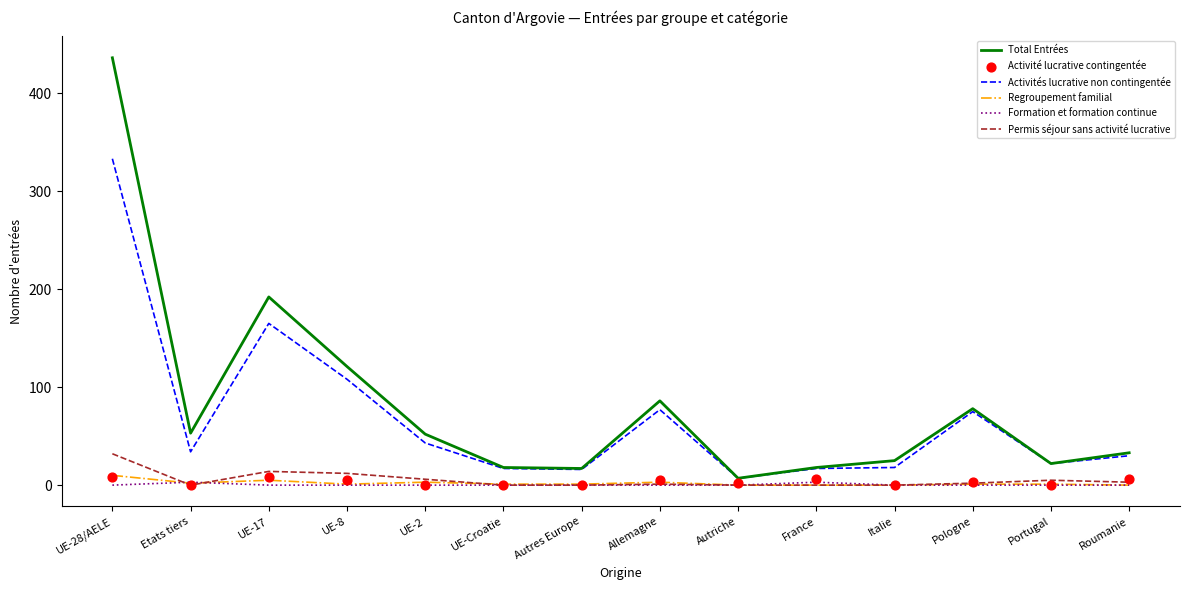

At which category is the sum across all series the highest?

UE-28/AELE